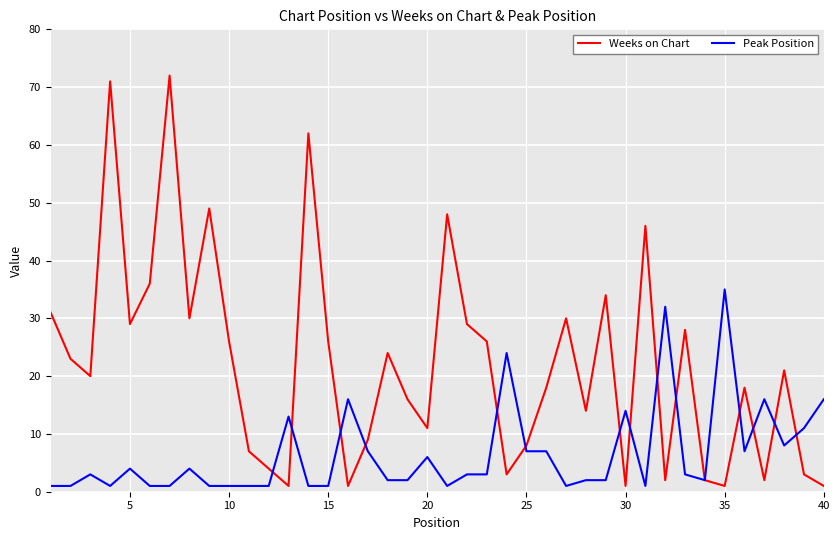

What is the smallest value displayed?

1